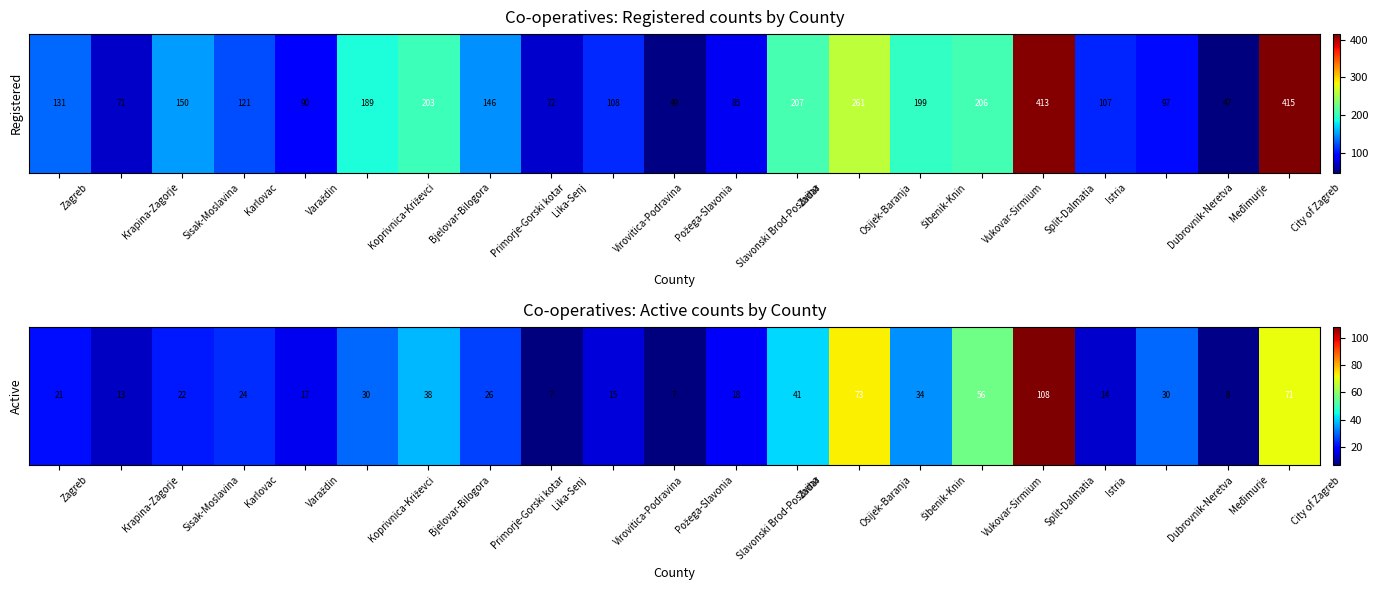

Reading right to left, transcribe all the data shown in this chart.

City of Zagreb=71	Međimurje=8	Dubrovnik-Neretva=30	Istria=14	Split-Dalmatia=108	Vukovar-Sirmium=56	Šibenik-Knin=34	Osijek-Baranja=73	Zadar=41	Slavonski Brod-Posavina=18	Požega-Slavonia=7	Virovitica-Podravina=15	Lika-Senj=7	Primorje-Gorski kotar=26	Bjelovar-Bilogora=38	Koprivnica-Križevci=30	Varaždin=17	Karlovac=24	Sisak-Moslavina=22	Krapina-Zagorje=13	Zagreb=21